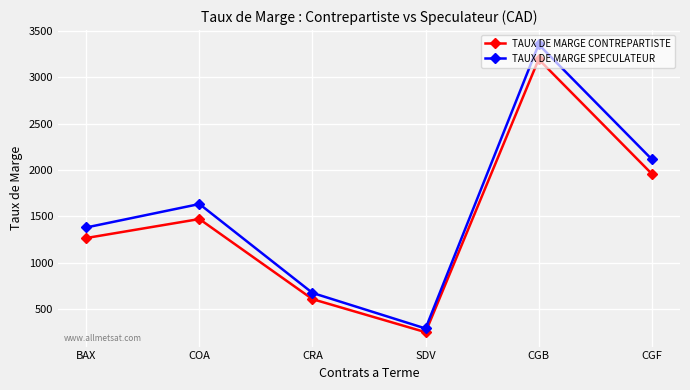

Which series changed the most between BAX and CGF?

TAUX DE MARGE SPECULATEUR